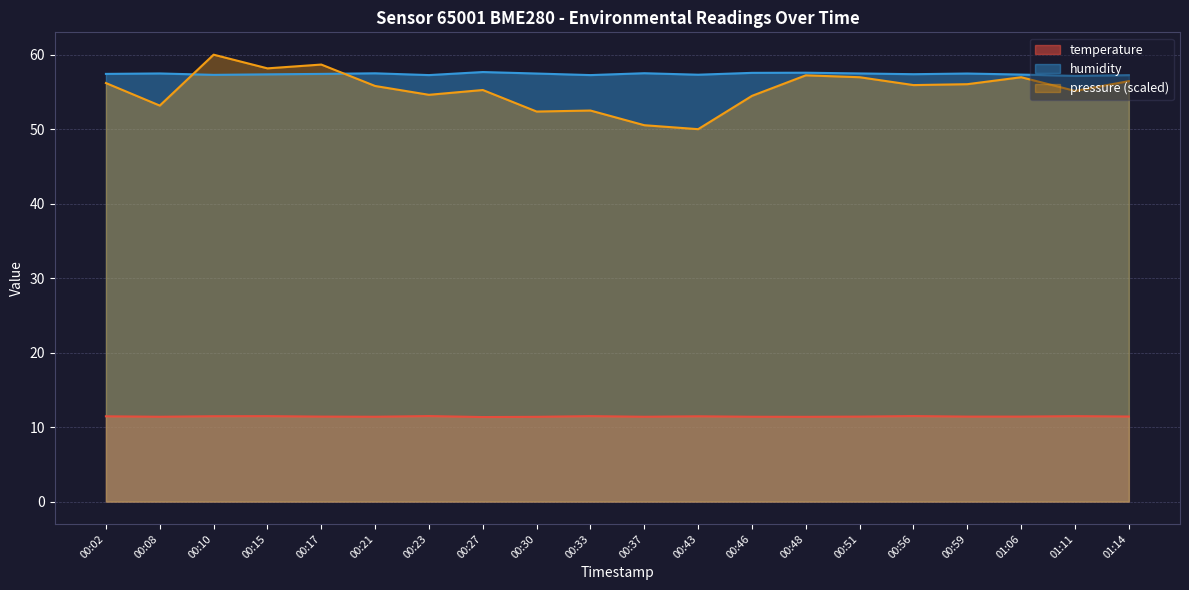

The value of pressure_norm at 00:51 is 96.7. True or false?

False